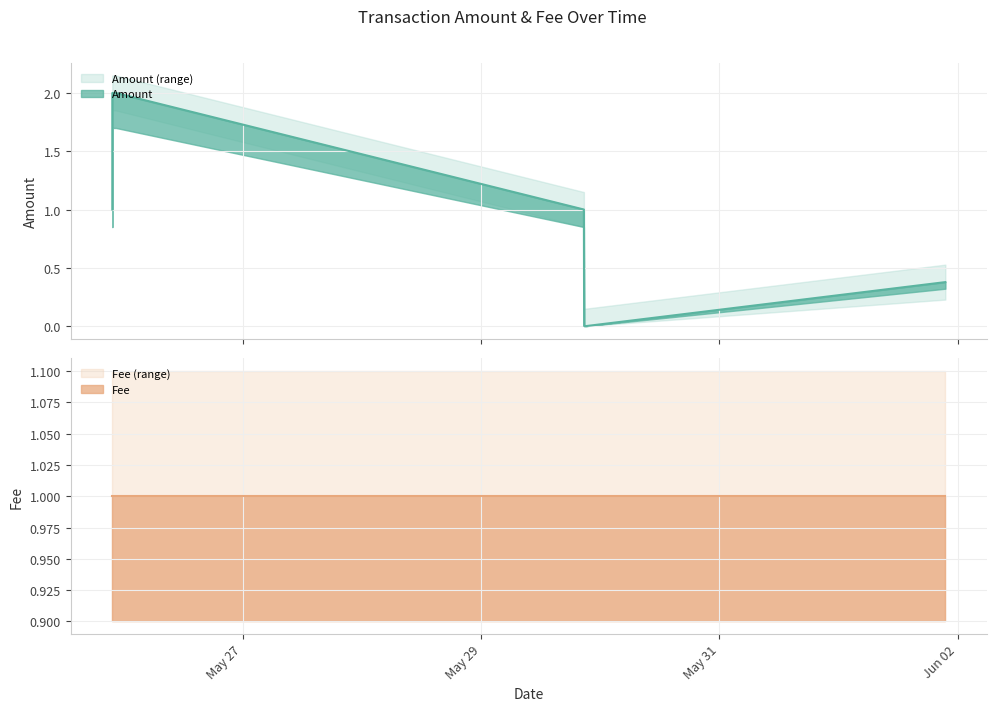

True or false: Amount and Fee cross at least once.

False